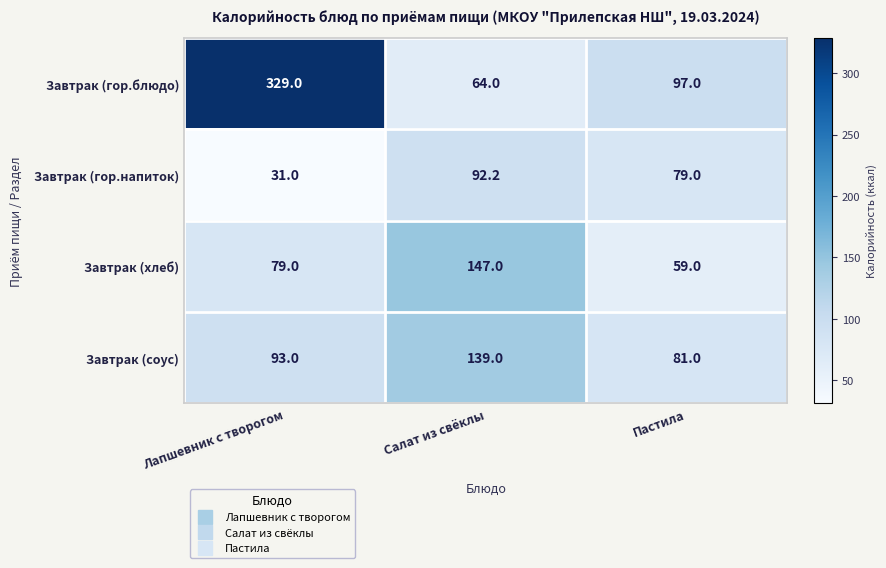

Which series has the largest total across all categories?

Завтрак (гор.блюдо)